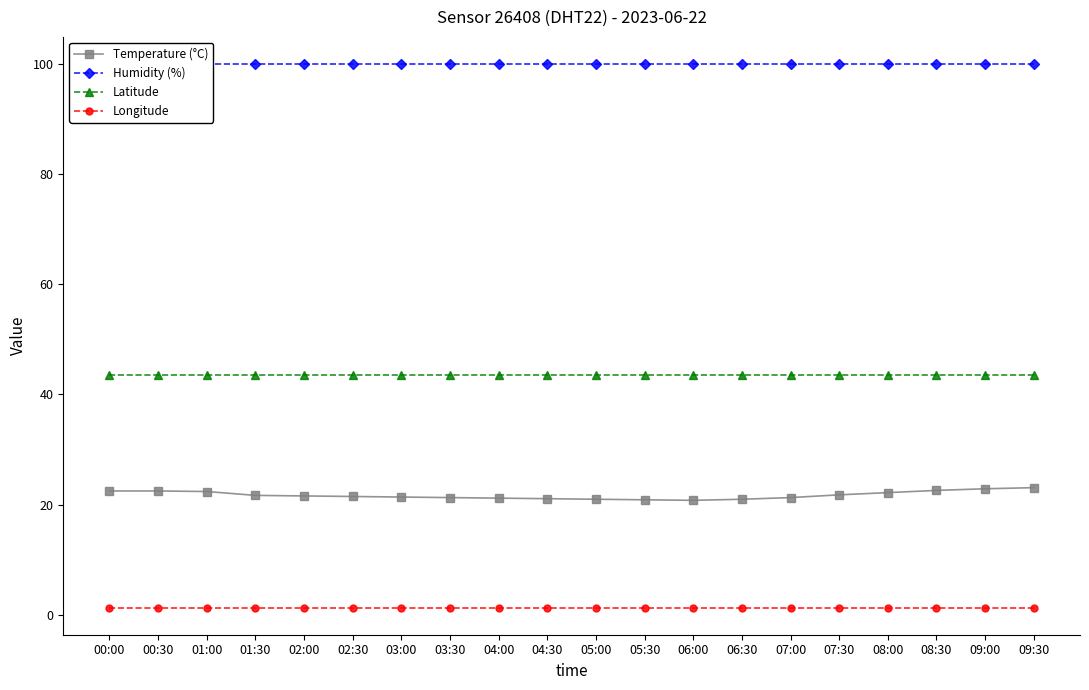

Reading left to right, extract all data points from this chart.

Temperature (°C): 22.5	22.5	22.4	21.7	21.6	21.5	21.4	21.3	21.2	21.1	21.0	20.9	20.8	21.0	21.3	21.8	22.2	22.6	22.9	23.1
Humidity (%): 99.9	99.9	99.9	99.9	99.9	99.9	99.9	99.9	99.9	99.9	99.9	99.9	99.9	99.9	99.9	99.9	99.9	99.9	99.9	99.9
Latitude: 43.6	43.6	43.6	43.6	43.6	43.6	43.6	43.6	43.6	43.6	43.6	43.6	43.6	43.6	43.6	43.6	43.6	43.6	43.6	43.6
Longitude: 1.4	1.4	1.4	1.4	1.4	1.4	1.4	1.4	1.4	1.4	1.4	1.4	1.4	1.4	1.4	1.4	1.4	1.4	1.4	1.4